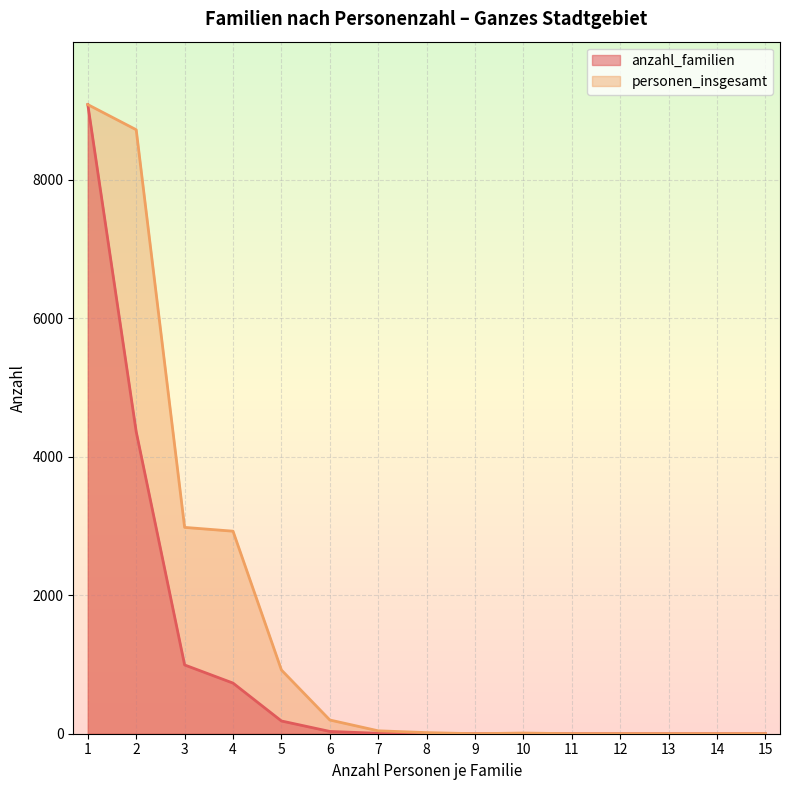

At which label is personen_insgesamt closest to 4541?

3